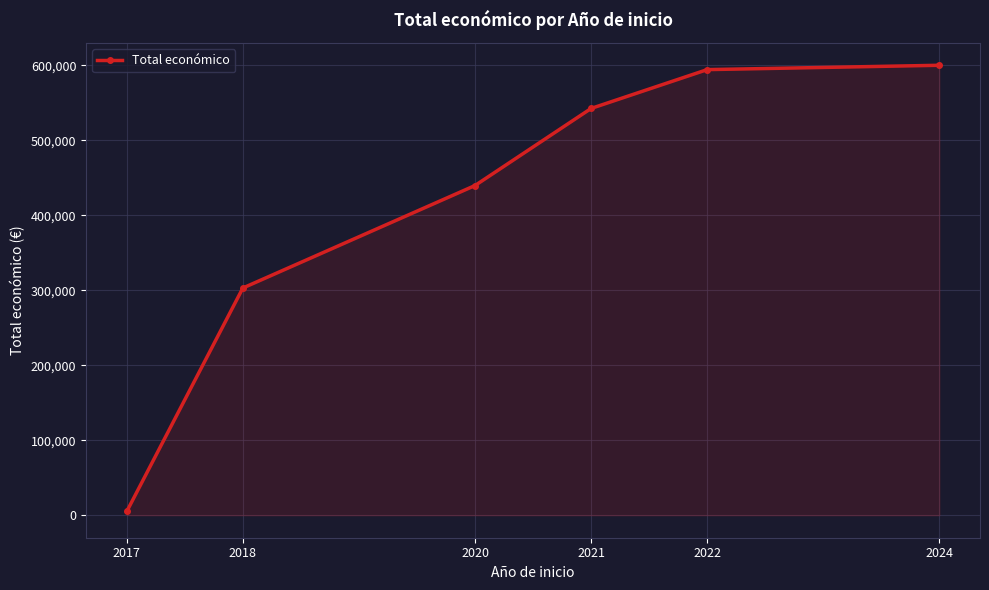

At which label is the value closest to 302463?

2018